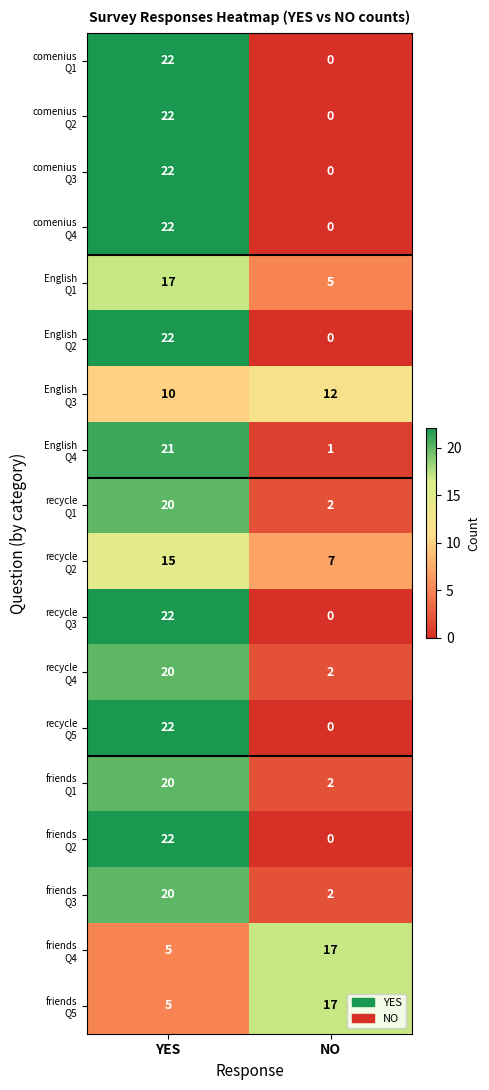

What is the maximum value shown in the chart?

22